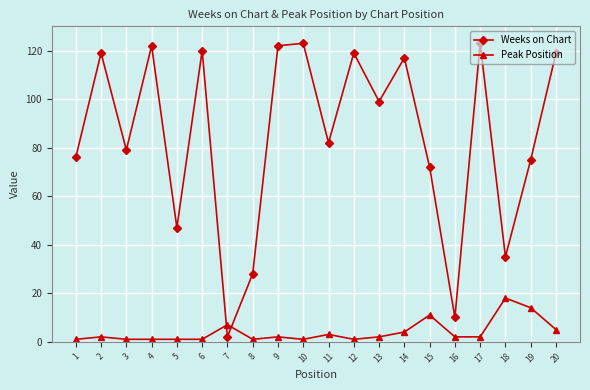

Which series has the largest range (max minus min)?

Weeks on Chart